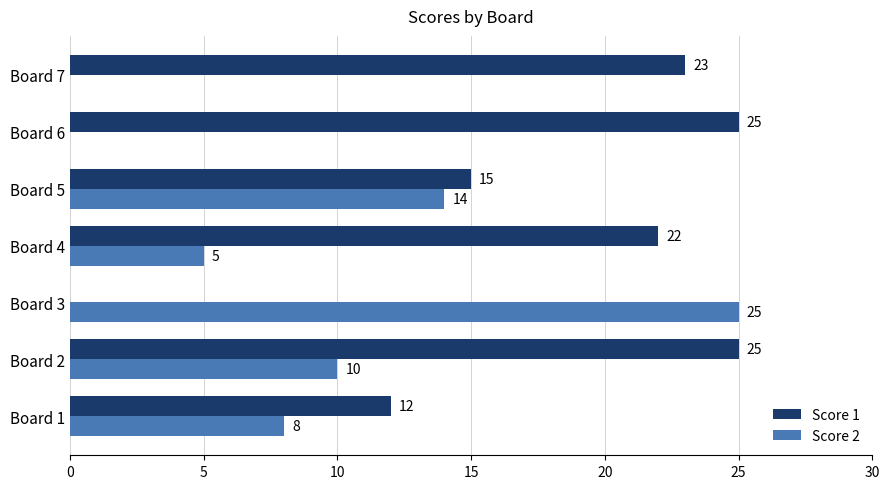

What is the sum of all Score 1 values?

122